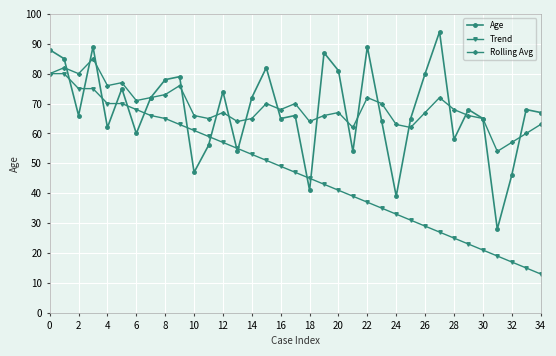

True or false: Age has more than 0 points higher than both neighbors.

True